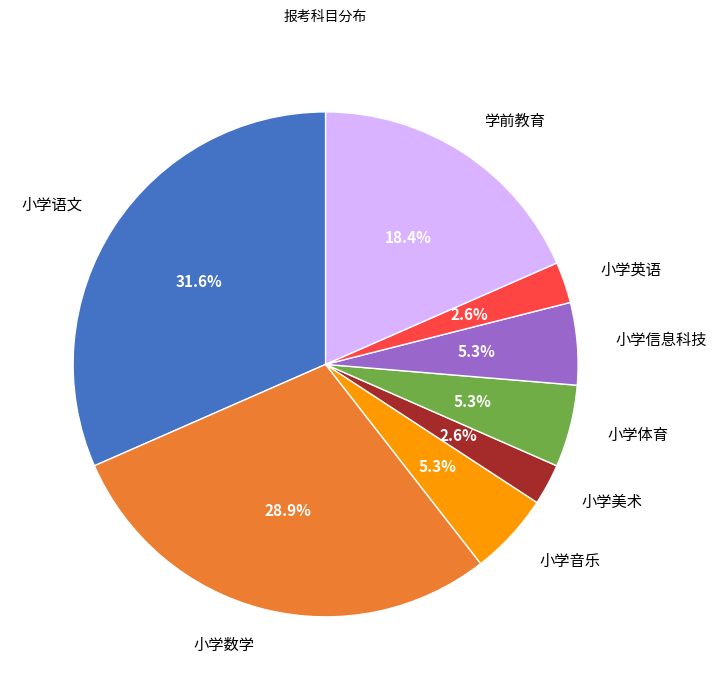

Is there any slice that represents more than half of the pie?

No